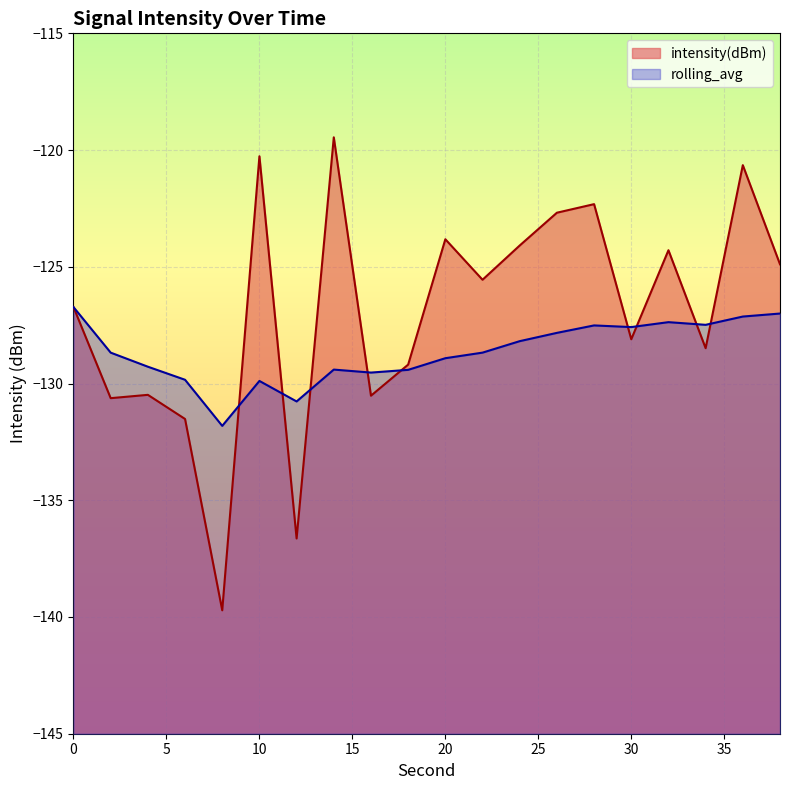

How many interior local valleys does the rolling_avg series have?

5